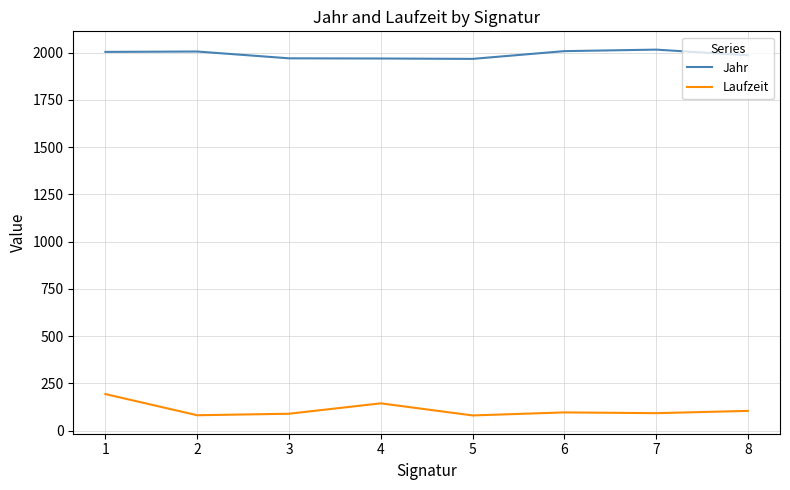

At how many categories does at least one series exceed 741?

8